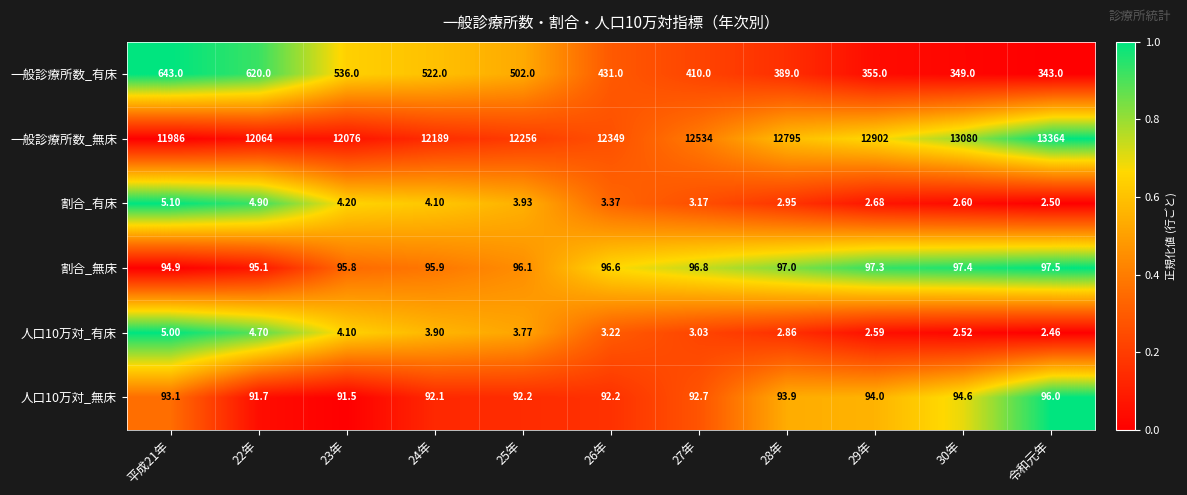

At which label does 割合_無床 reach its peak?

令和元年